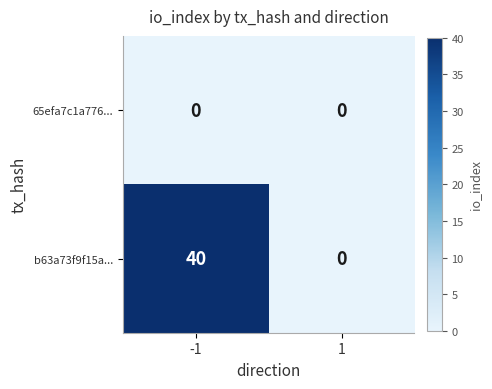

The value of 65efa7c1a776... at -1 is 0. True or false?

True